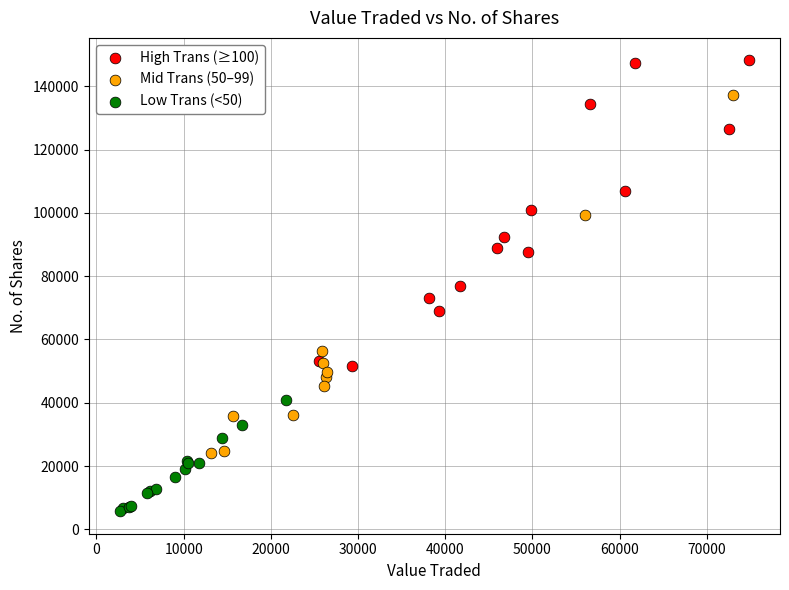

Which series has the largest Y range (max minus min)?

Mid Trans (50–99)